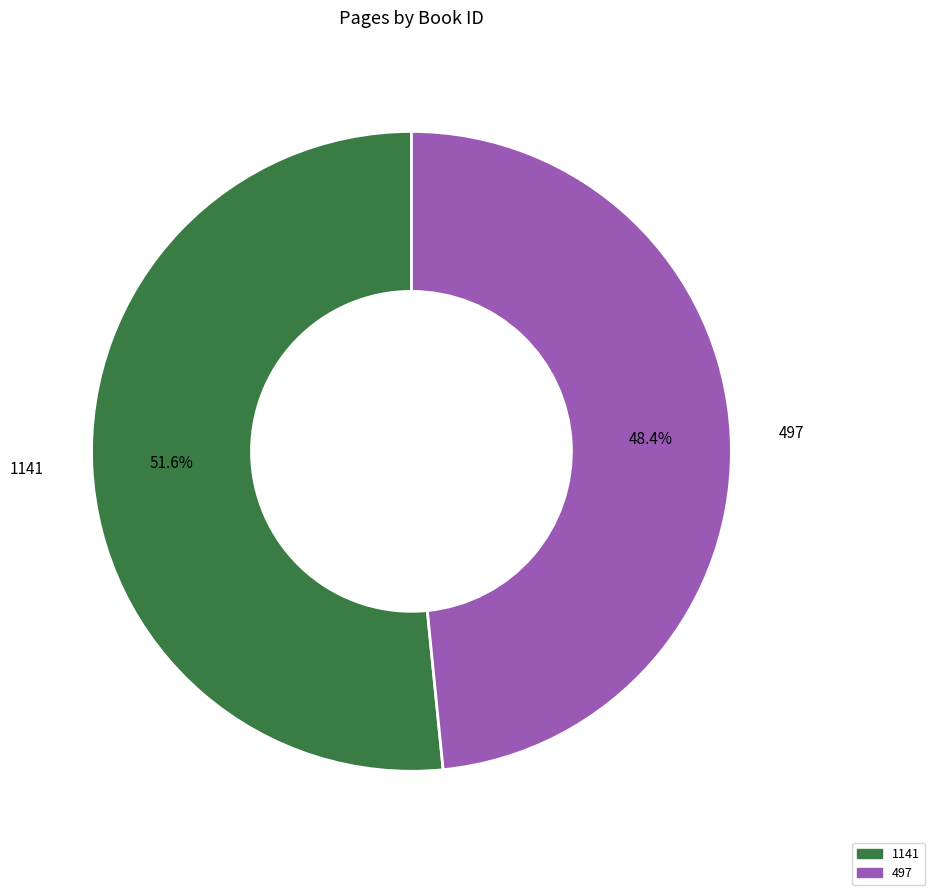

Combined, do 497 and 1141 account for over 50%?

Yes